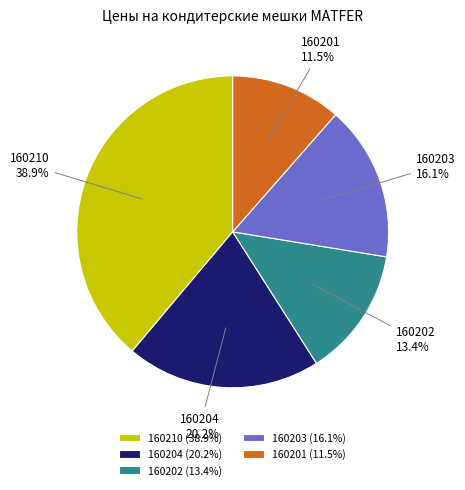

Is 160204 the majority of the pie?

No